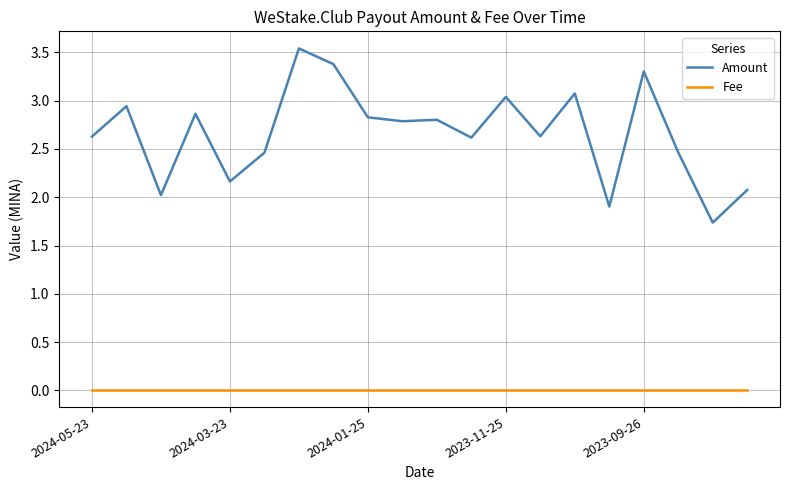

Which series has the widest spread of values?

Amount